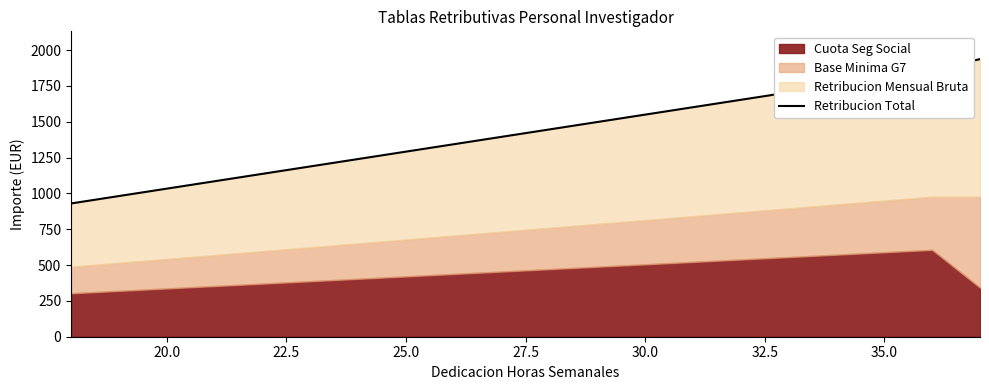

How many data points are less than 1446?

10